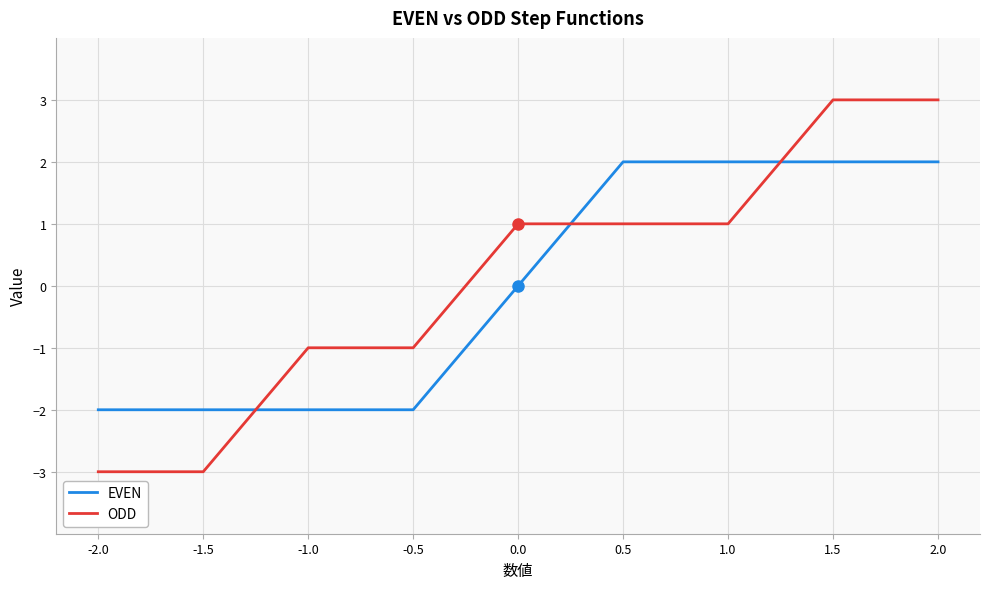

How many positive values does the EVEN series have?

4